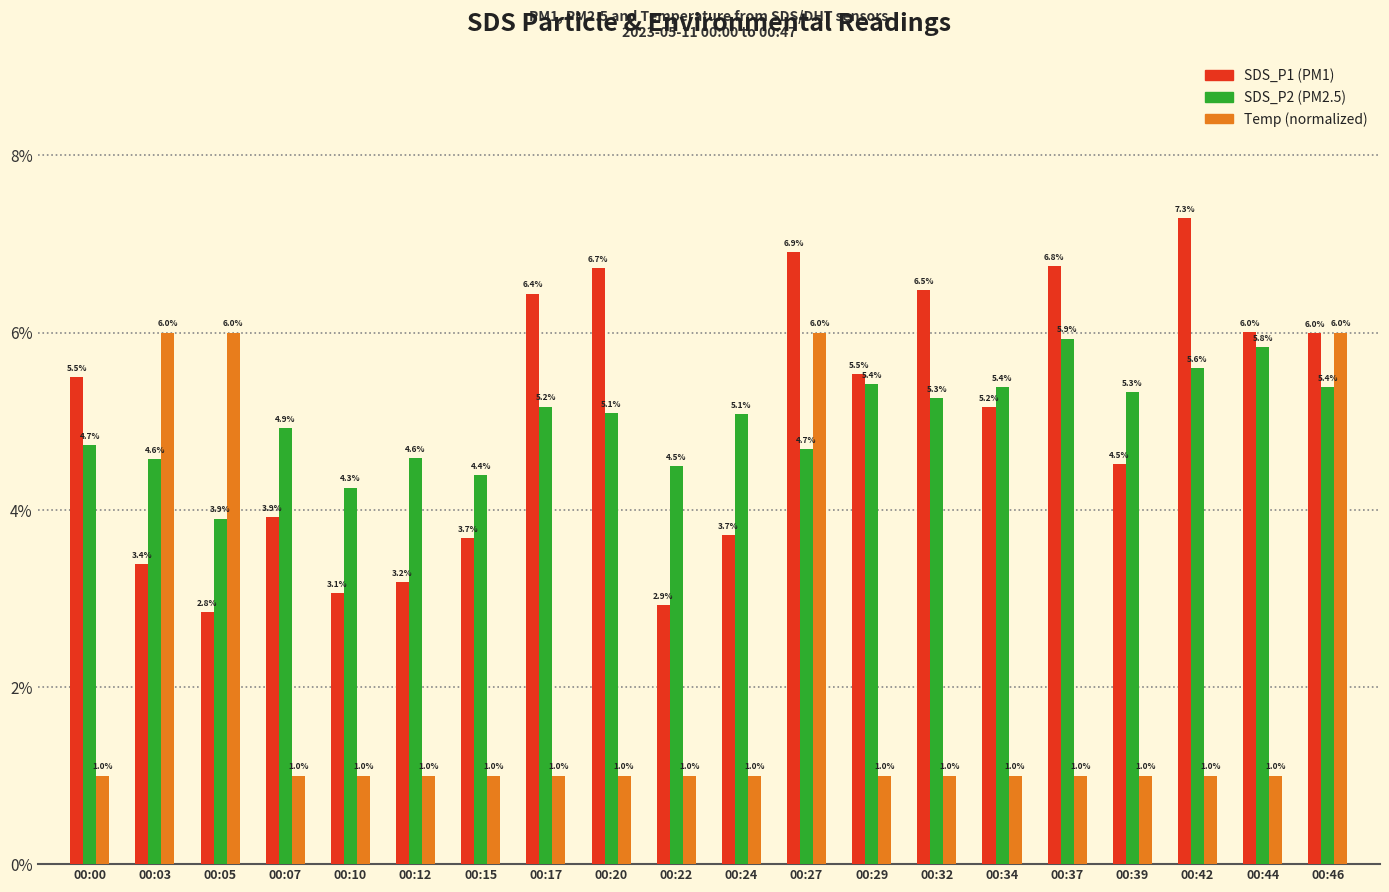

What is the maximum value shown in the chart?

7.3